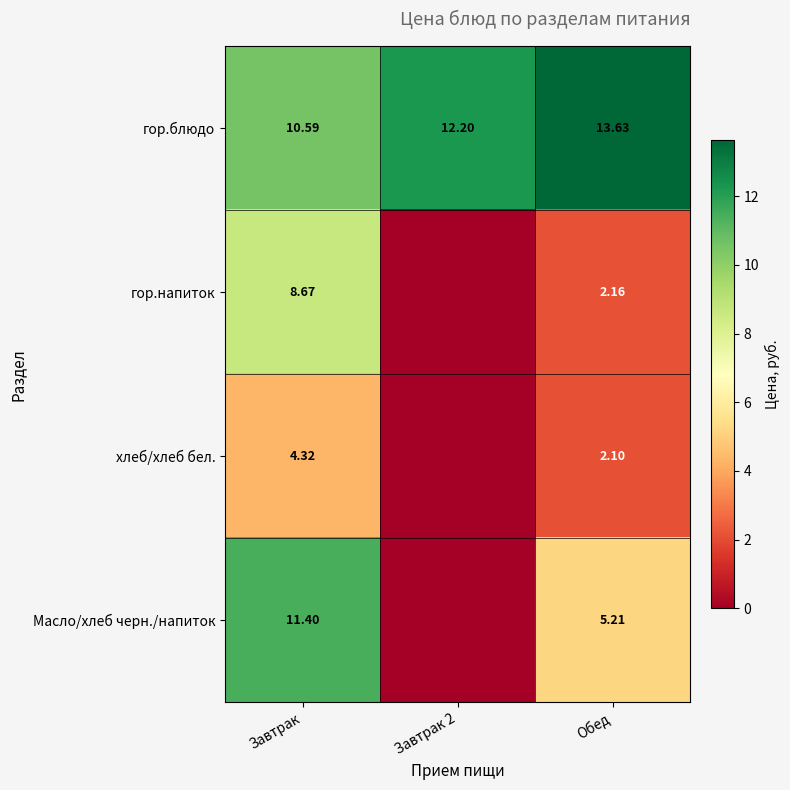

Which category has the lowest value across all series?

Завтрак 2